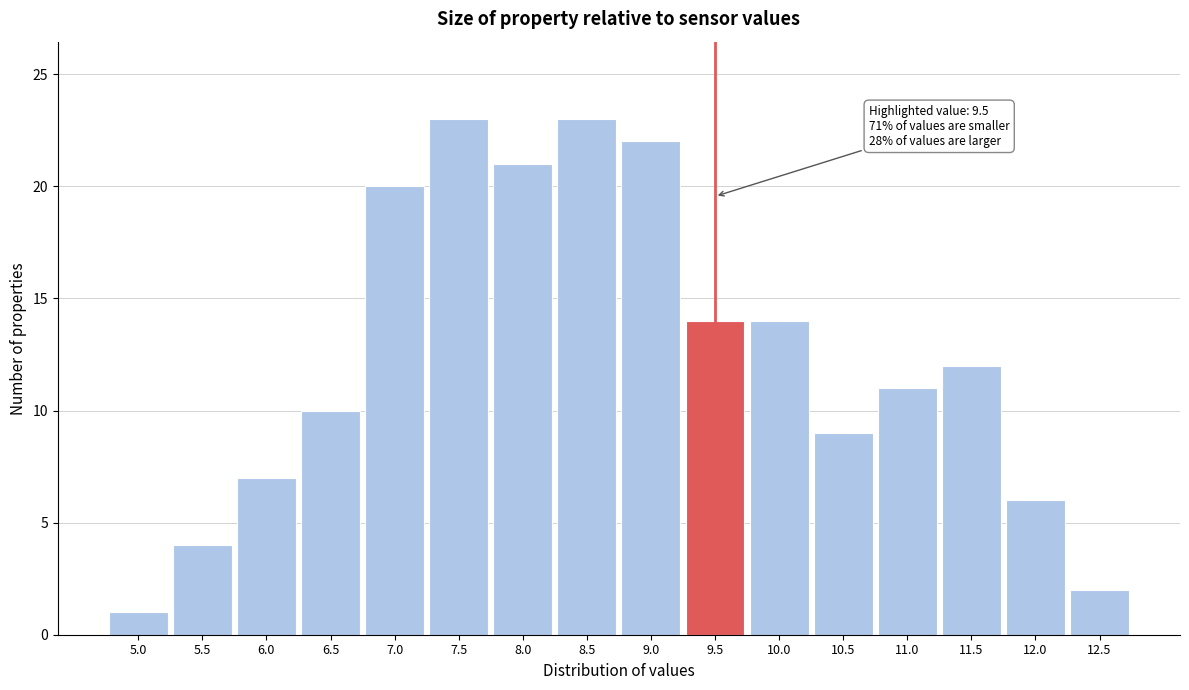

Reading left to right, extract all data points from this chart.

1	4	7	10	20	23	21	23	22	14	14	9	11	12	6	2